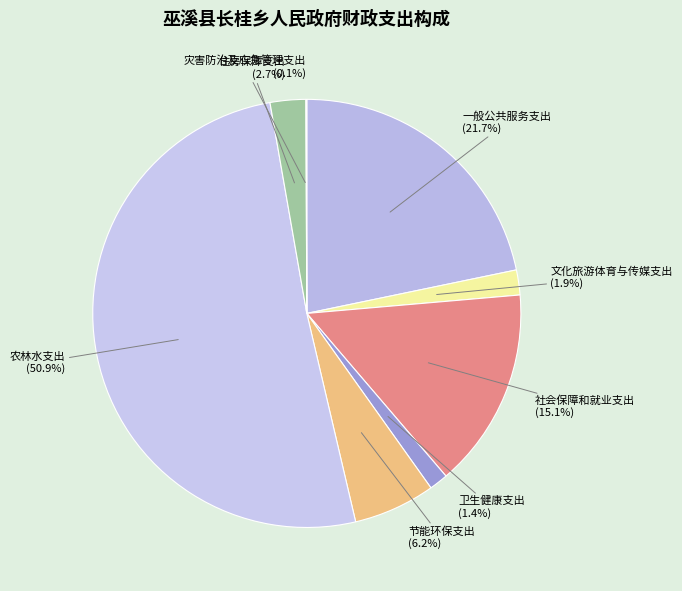

What is the majority slice?

农林水支出